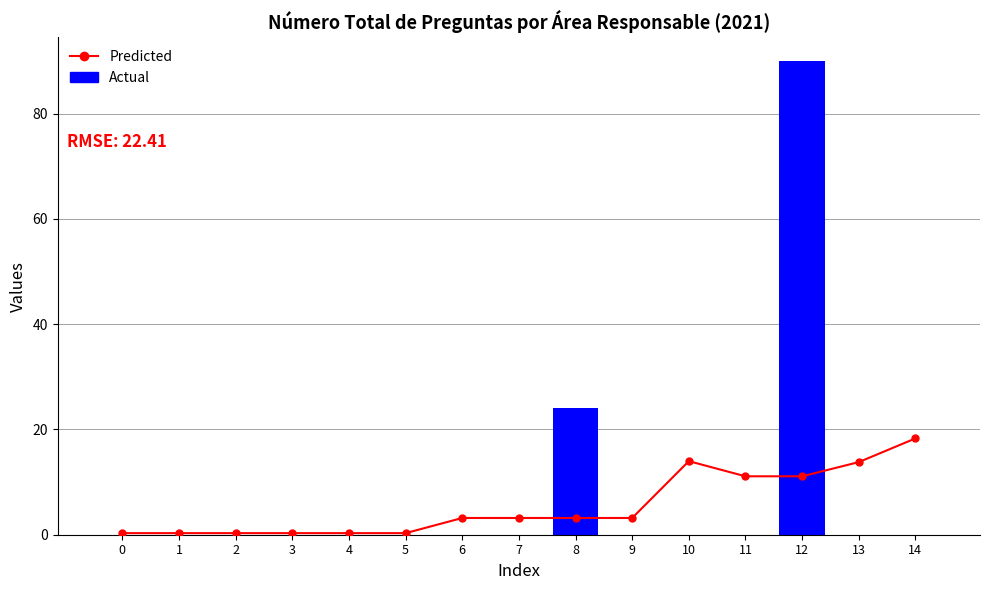

Count the number of categories in the chart.

15